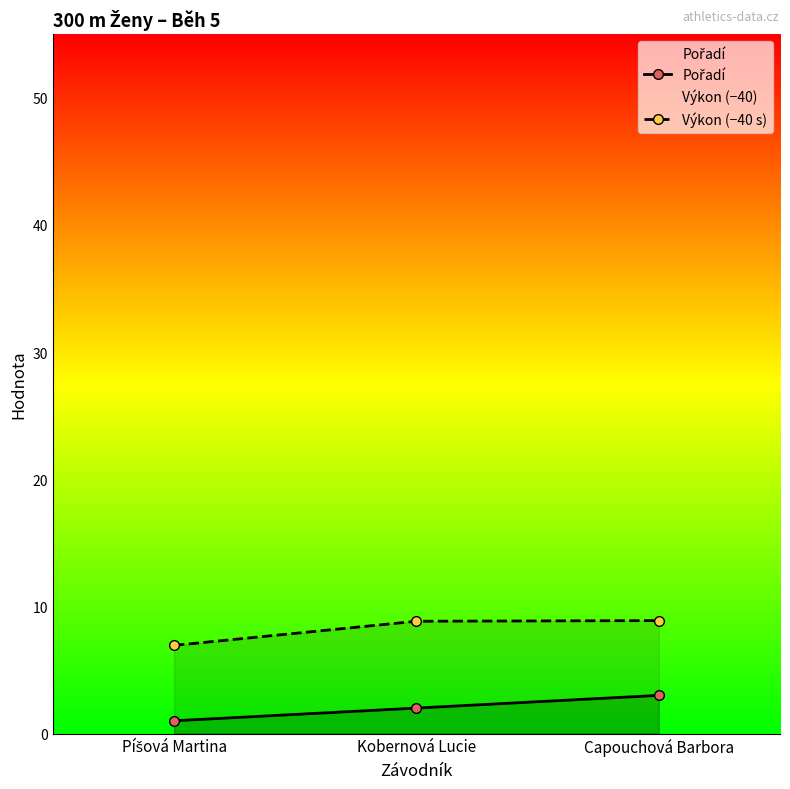

What is the label of the 1st point from the right?

Capouchová Barbora